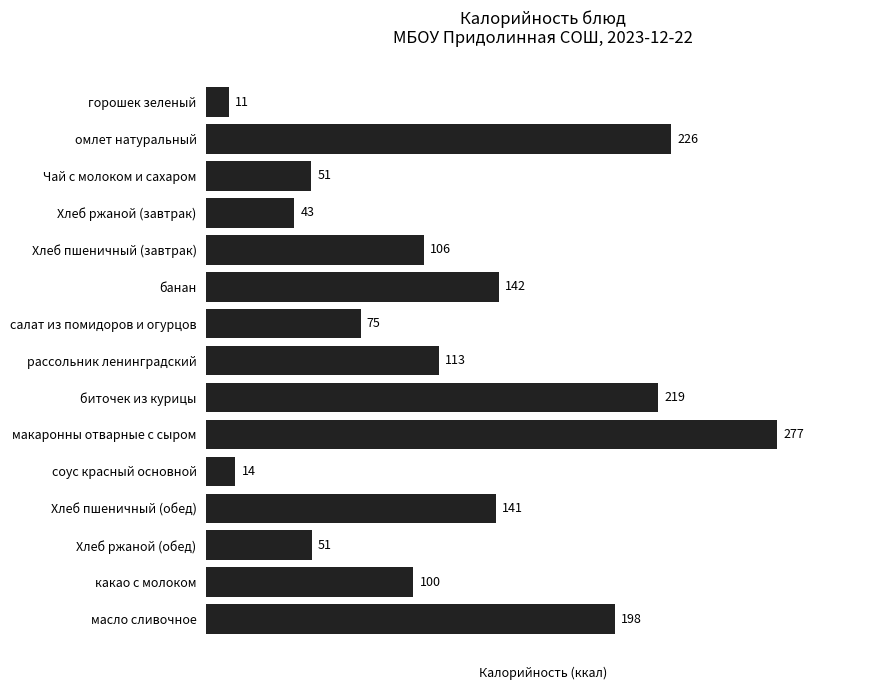

Where is the data nearest to the value 144?

банан